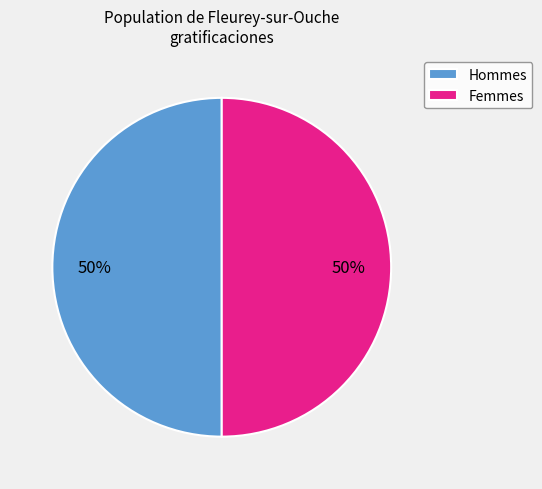

Approximately how many times larger is the value at Hommes compared to Femmes?

1.0